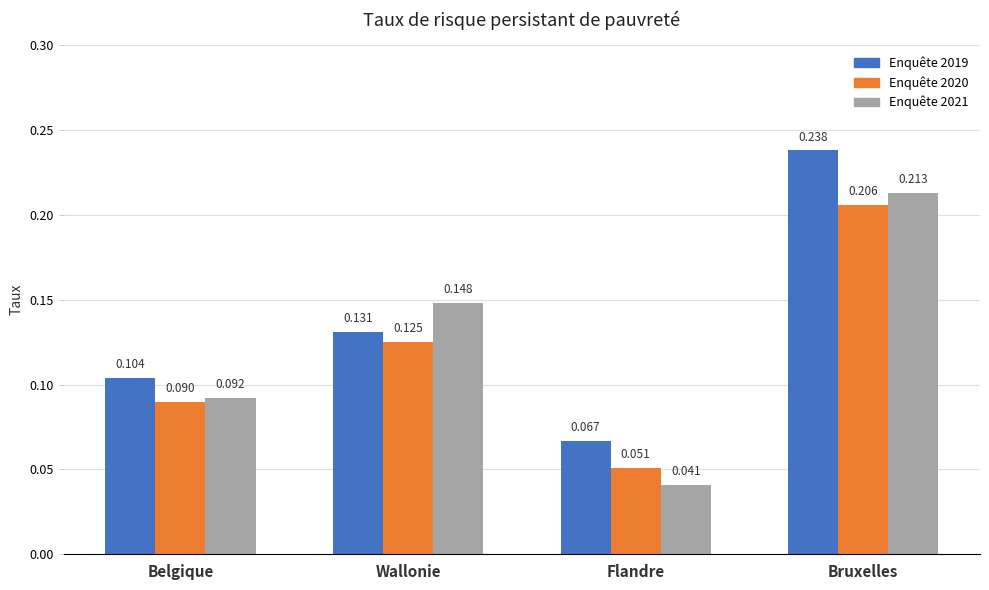

At which category is the sum across all series the highest?

Bruxelles